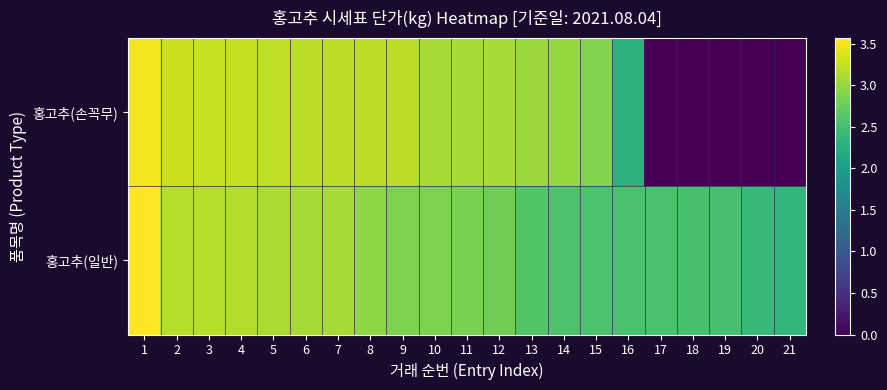

What is the total value across all series at 21?

2.4